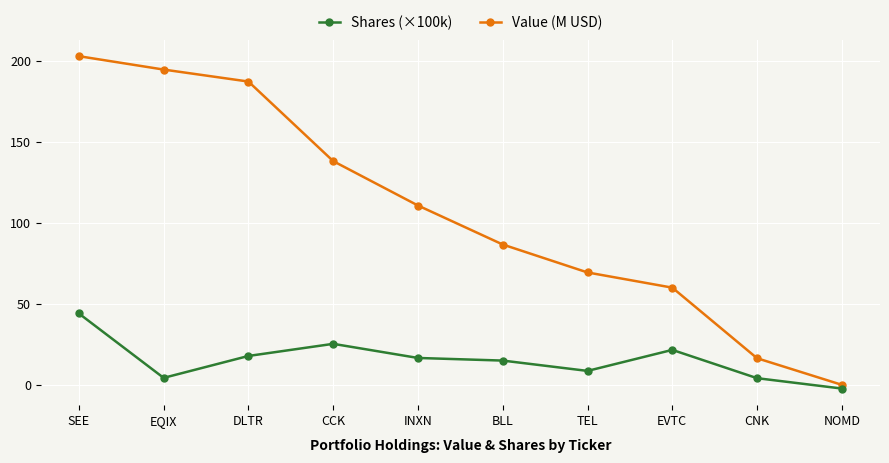

Read the Value (M USD) value at BLL.

86.5